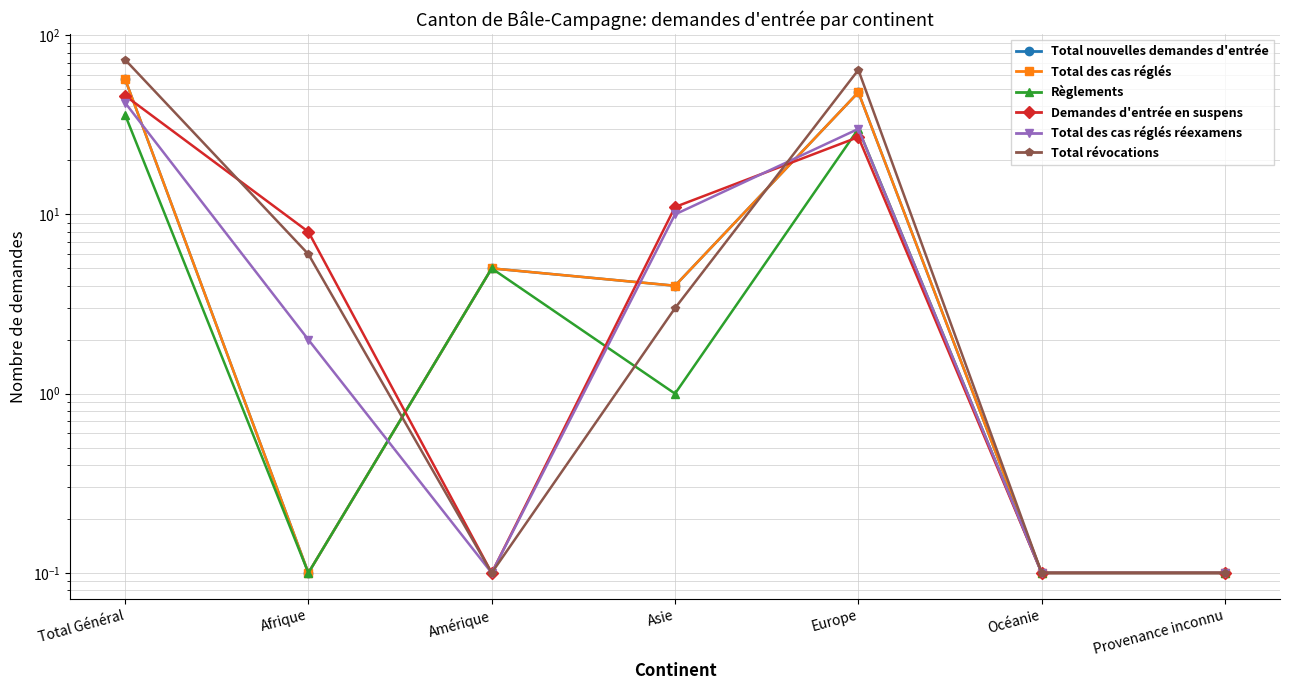

Reading right to left, list all the values displayed in this chart.

Total nouvelles demandes d'entrée: 0.1	0.1	48.0	4.0	5.0	0.1	57.0
Total des cas réglés: 0.1	0.1	48.0	4.0	5.0	0.1	57.0
Règlements: 0.1	0.1	30.0	1.0	5.0	0.1	36.0
Demandes d'entrée en suspens: 0.1	0.1	27.0	11.0	0.1	8.0	46.0
Total des cas réglés réexamens: 0.1	0.1	30.0	10.0	0.1	2.0	42.0
Total révocations: 0.1	0.1	64.0	3.0	0.1	6.0	73.0